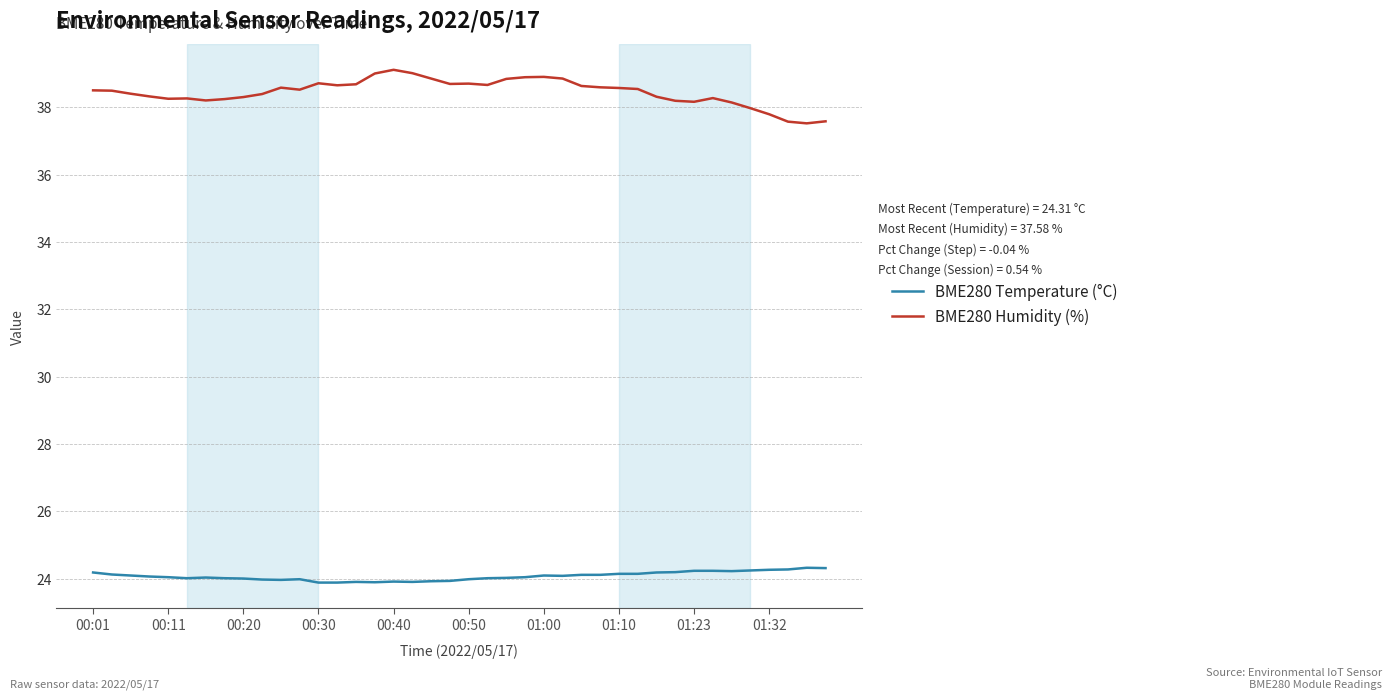

True or false: BME280 Temperature (°C) and BME280 Humidity (%) intersect in this chart.

False